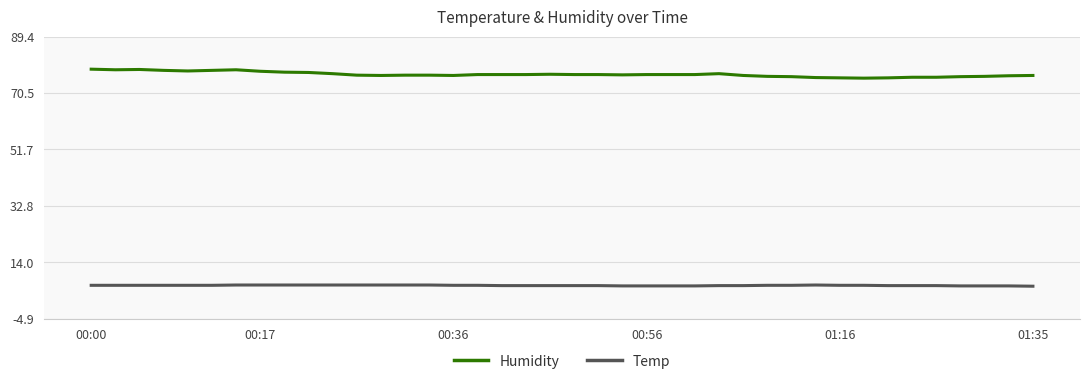

Which series has the largest total across all categories?

Humidity